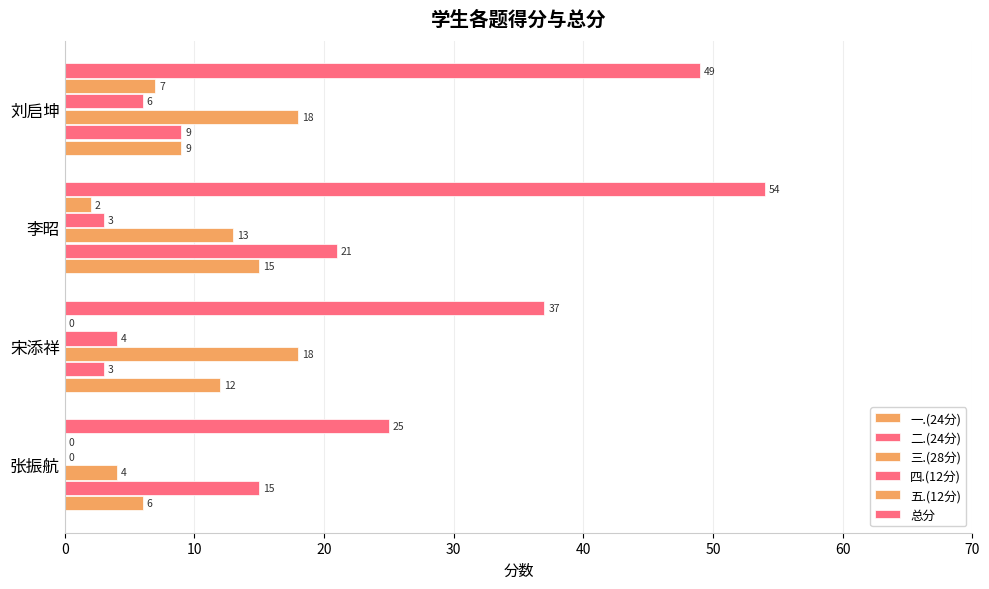

At how many categories does at least one series exceed 33?

3